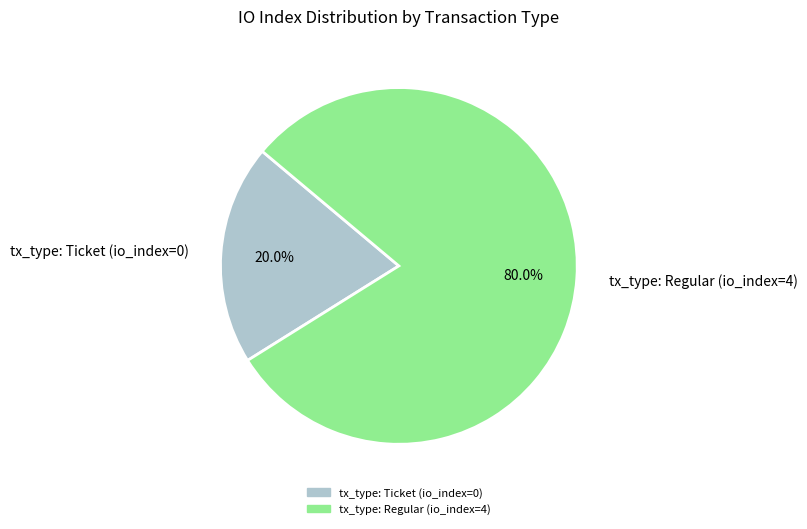

To the nearest percent, what is the difference between the tx_type: Ticket and tx_type: Regular slice percentages?

60%